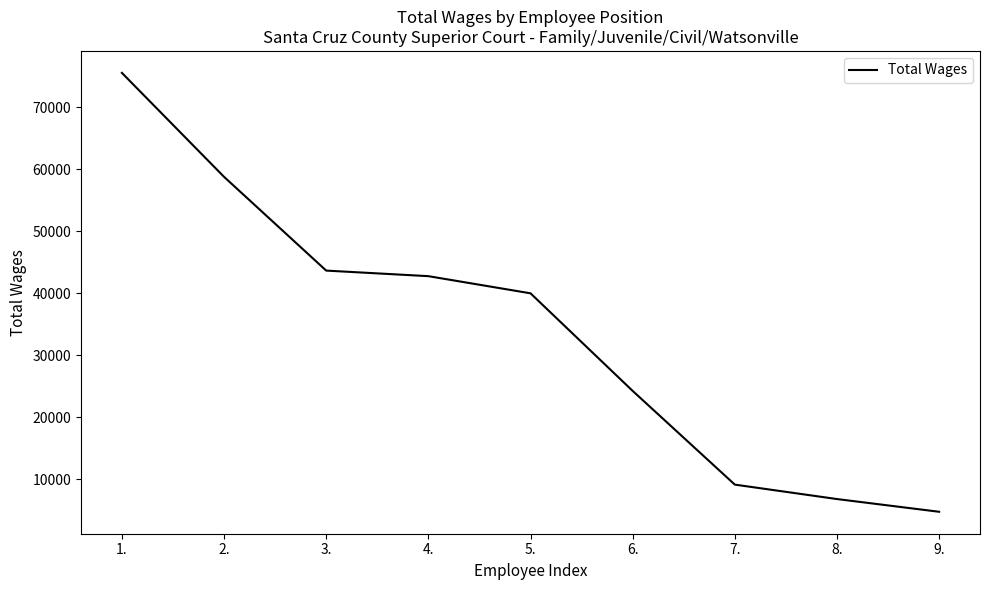

At which label is the value closest to 40171?

5.